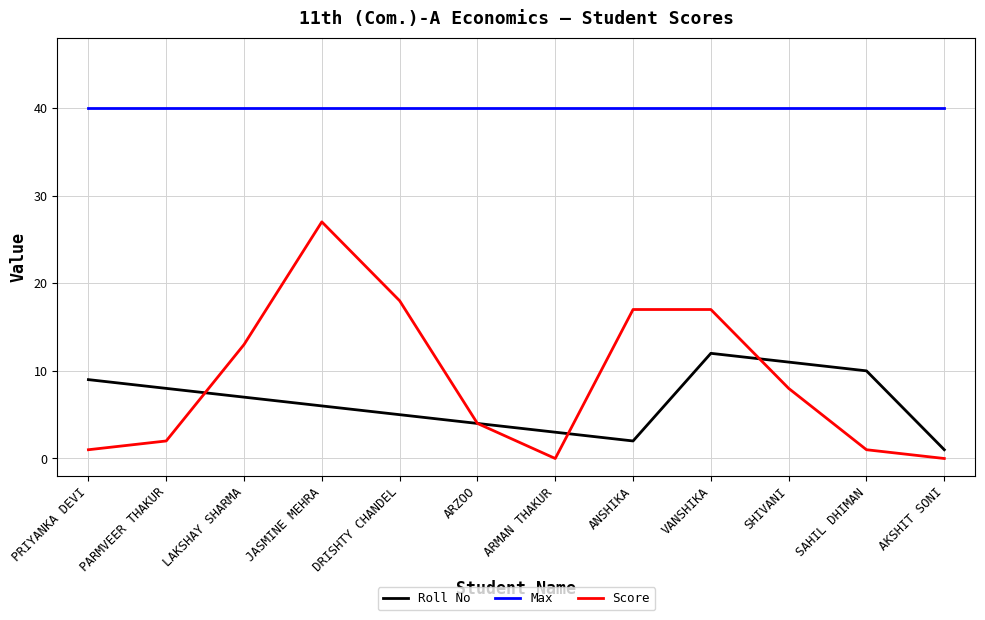

What is the maximum value for Max?

40